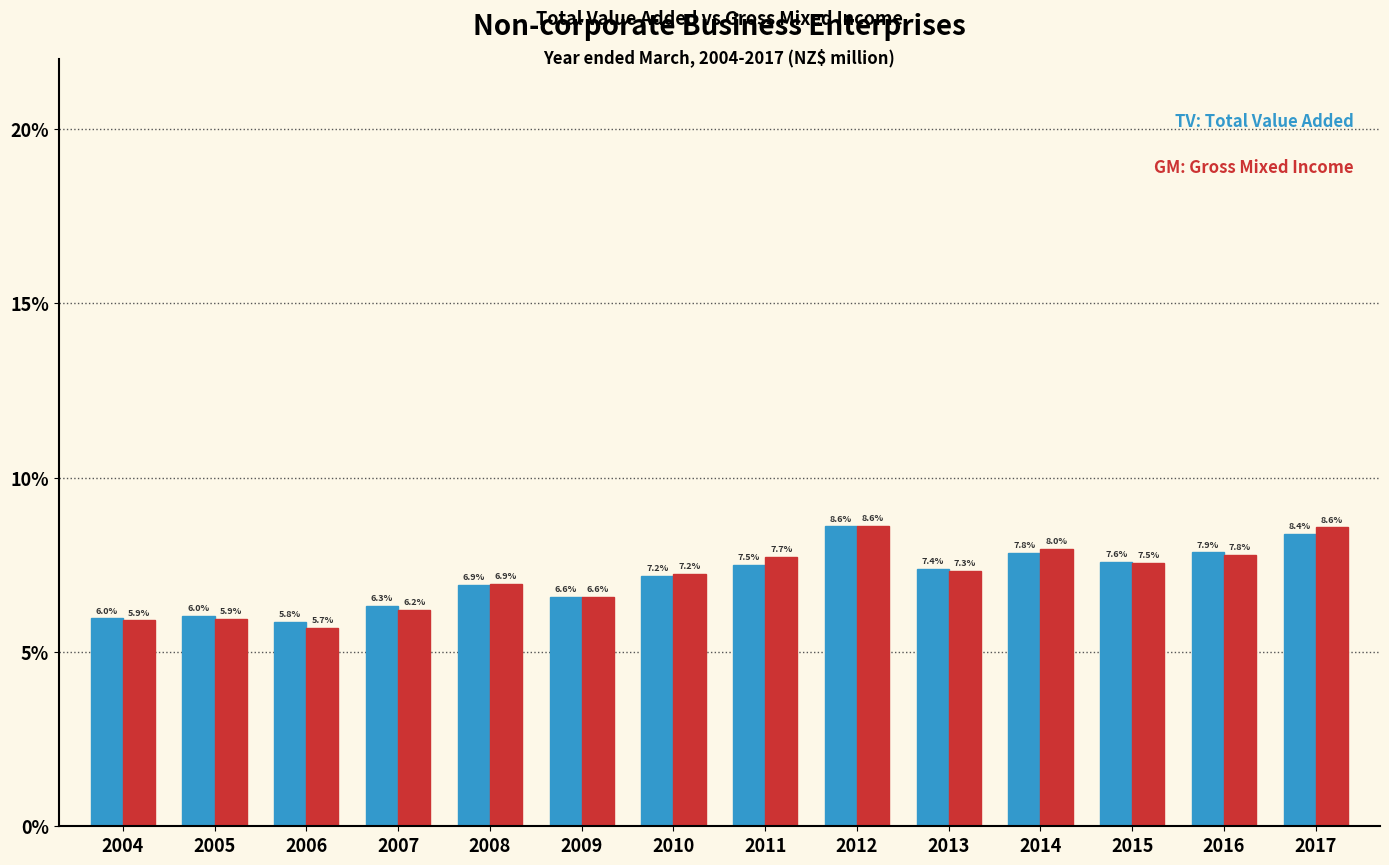

What is the total value across all series at 2013?

14.7